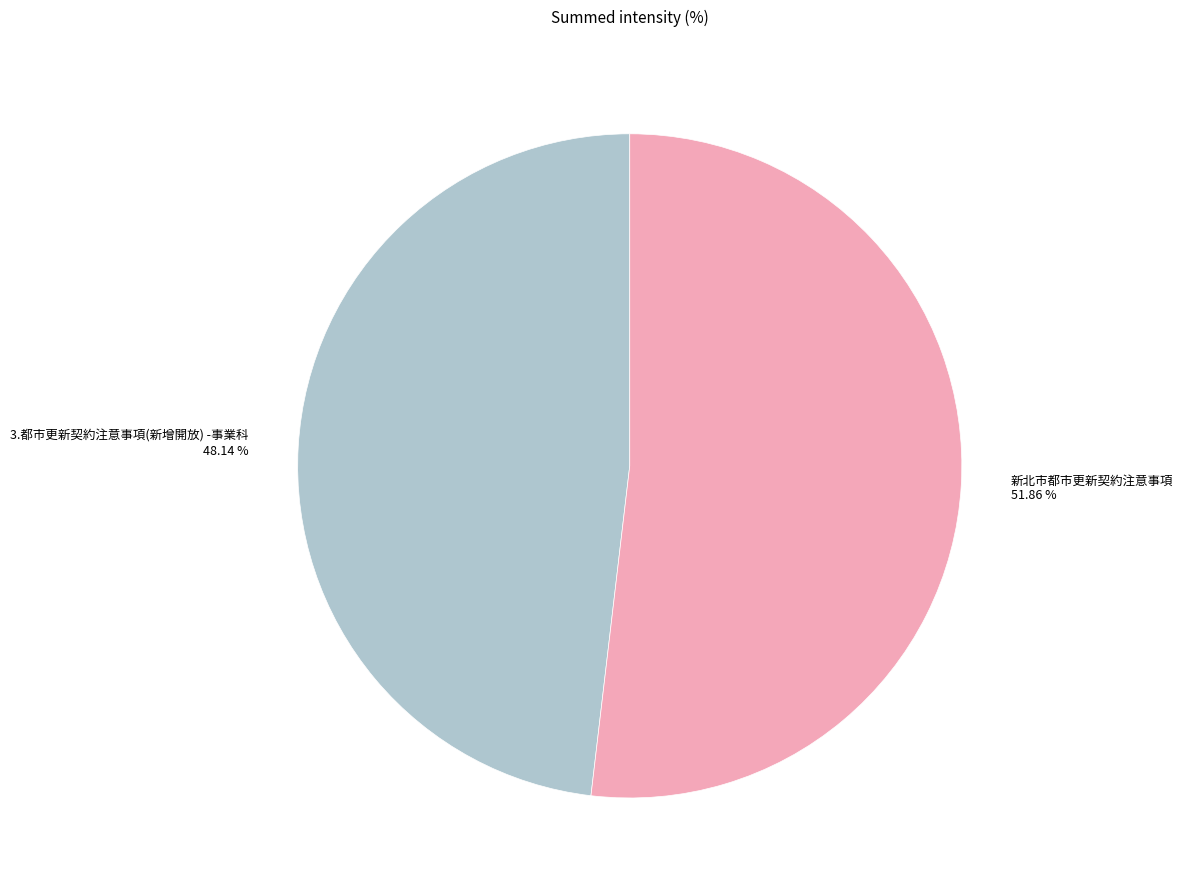

To the nearest percent, what is the combined percentage of 新北市都市更新契約注意事項 and 3.都市更新契約注意事項(新增開放) -事業科?

100%